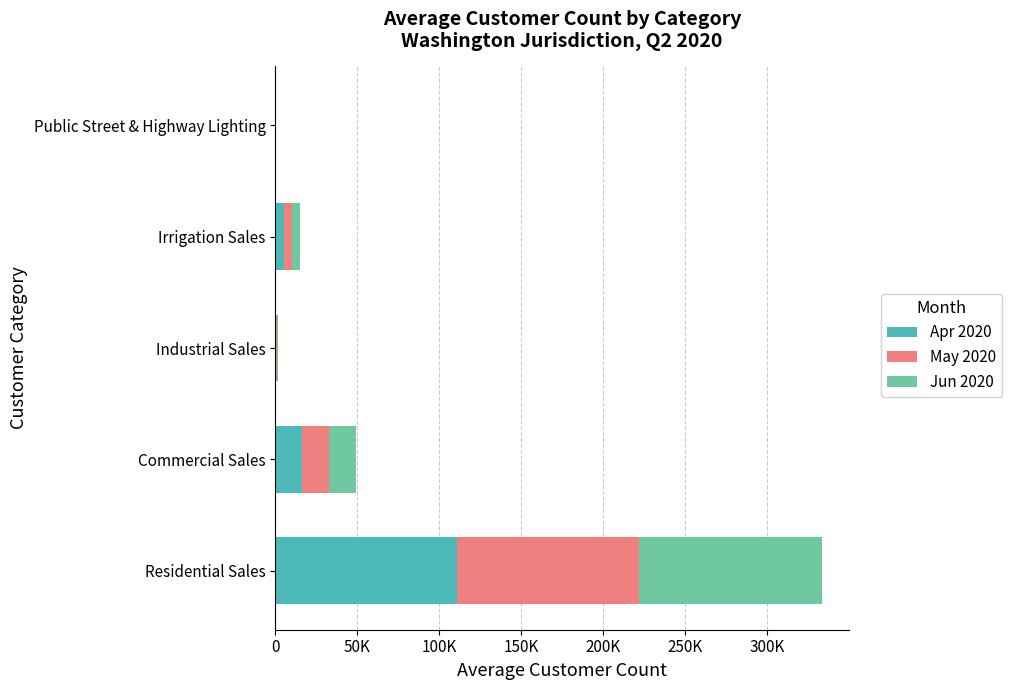

What is the value of the Jun 2020 bar at the 3rd from the left?

473